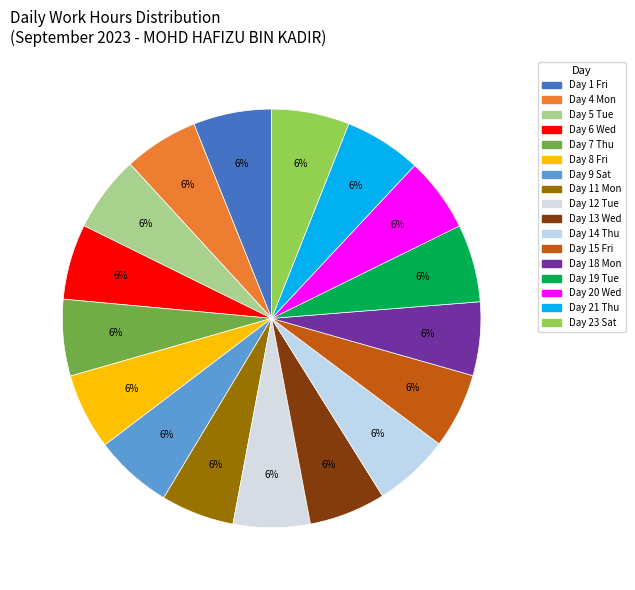

Is there a majority slice in this chart?

No